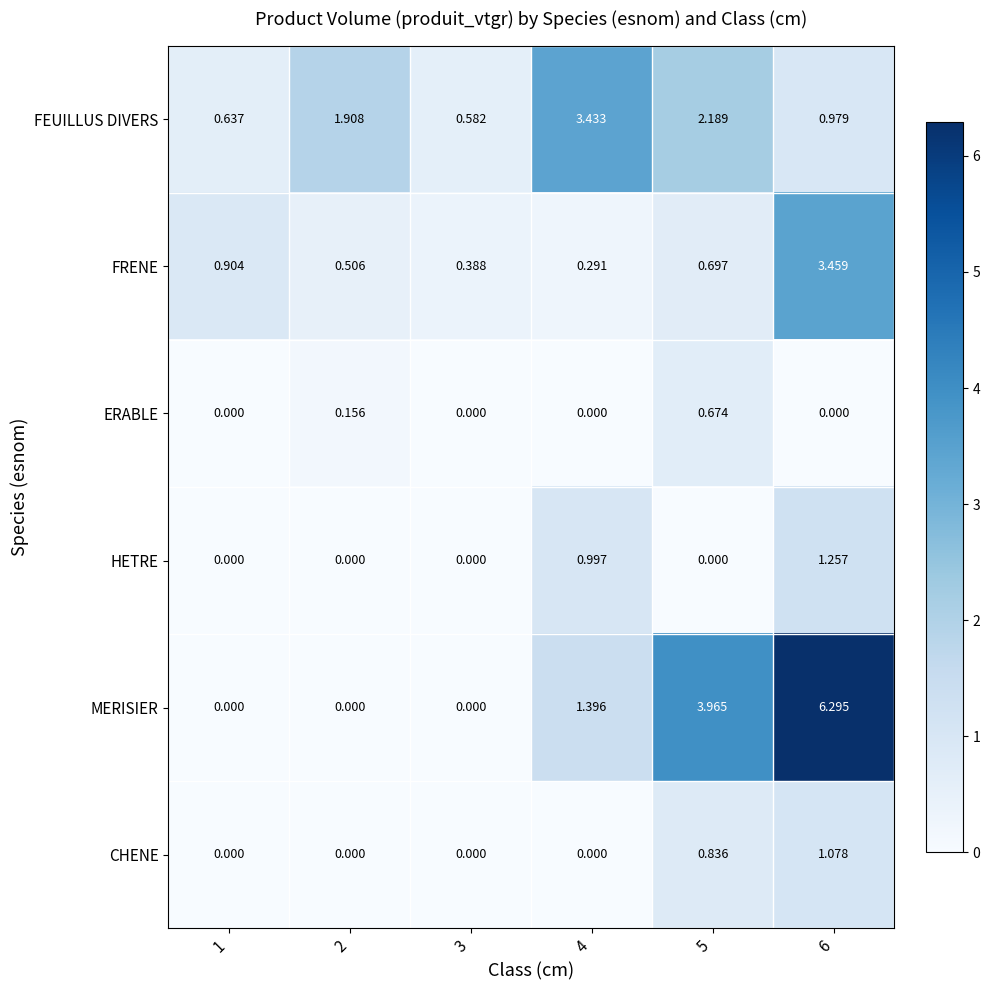

Which series has the widest spread of values?

MERISIER